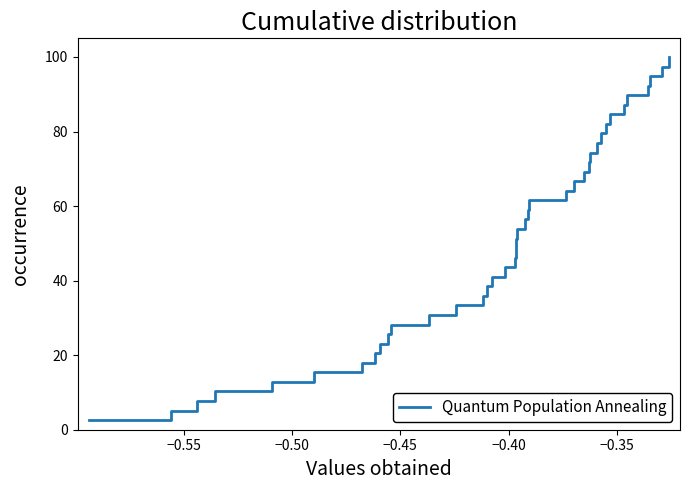

What is the greatest value displayed?

100.0